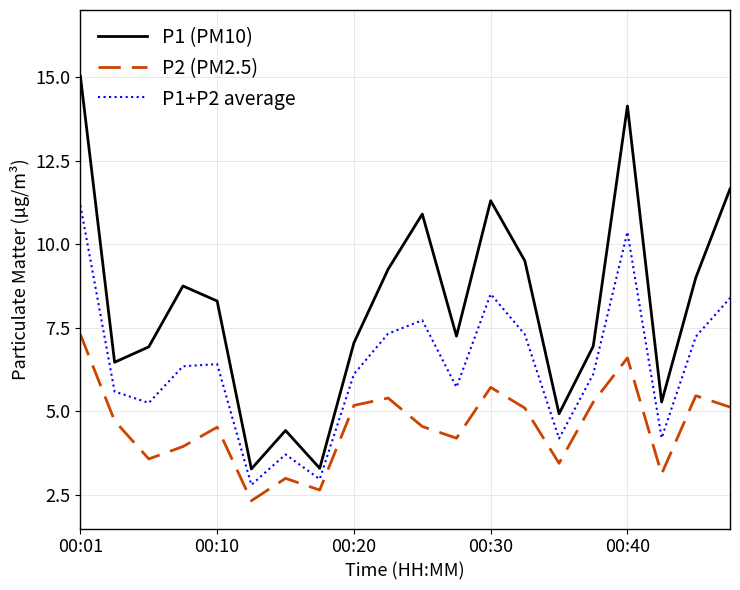

What is the difference between the maximum and minimum values in the P1 (PM10) series?

11.7